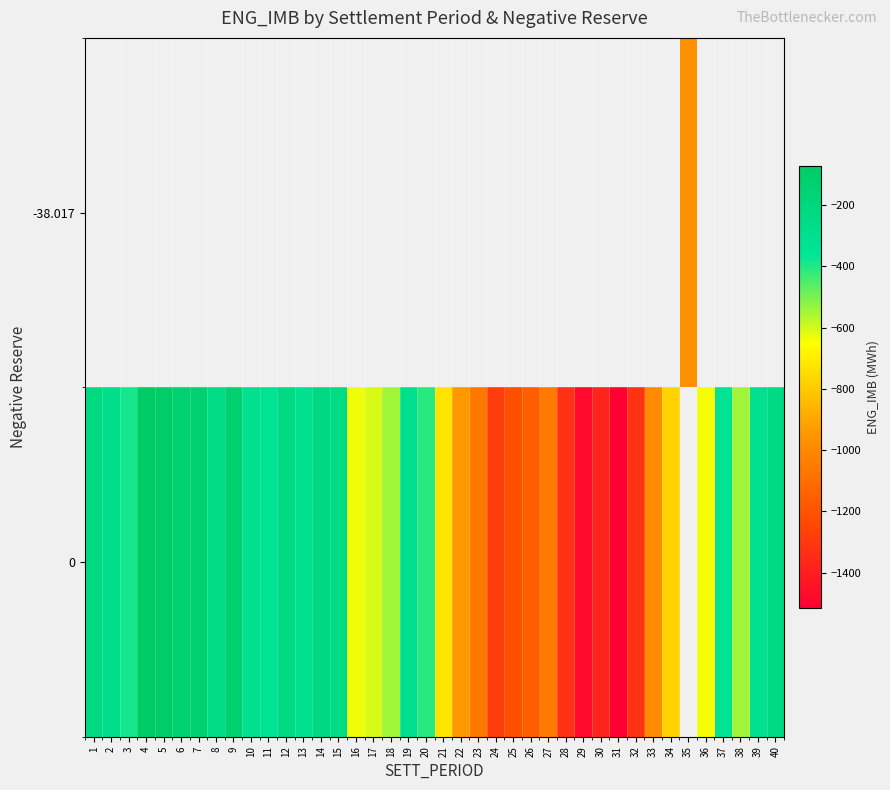

Which has a higher value, 35 or 34?

34